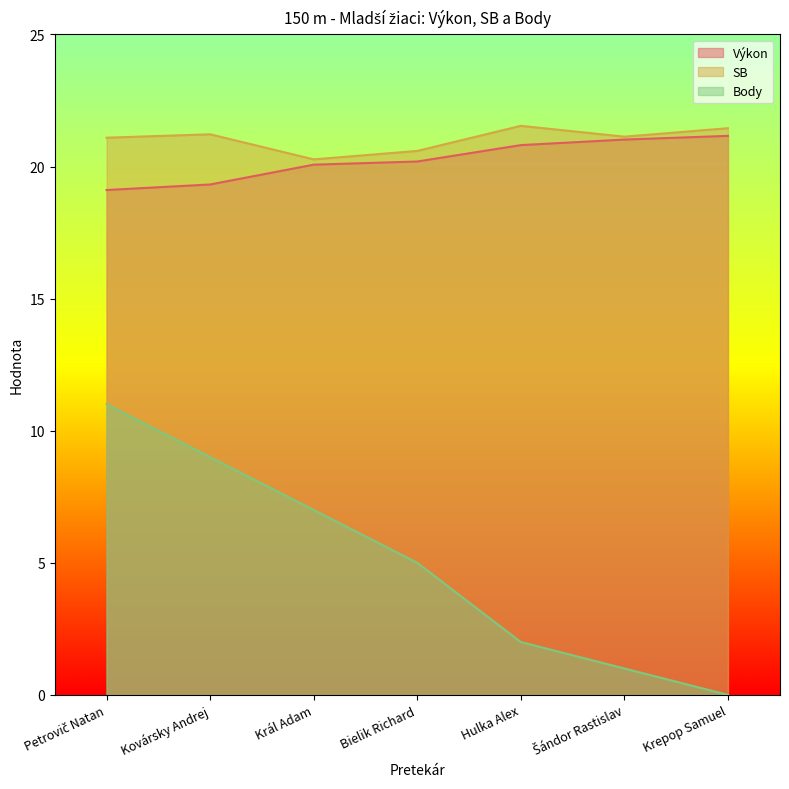

What is the value of the Body point at the 1st from the left?

11.0